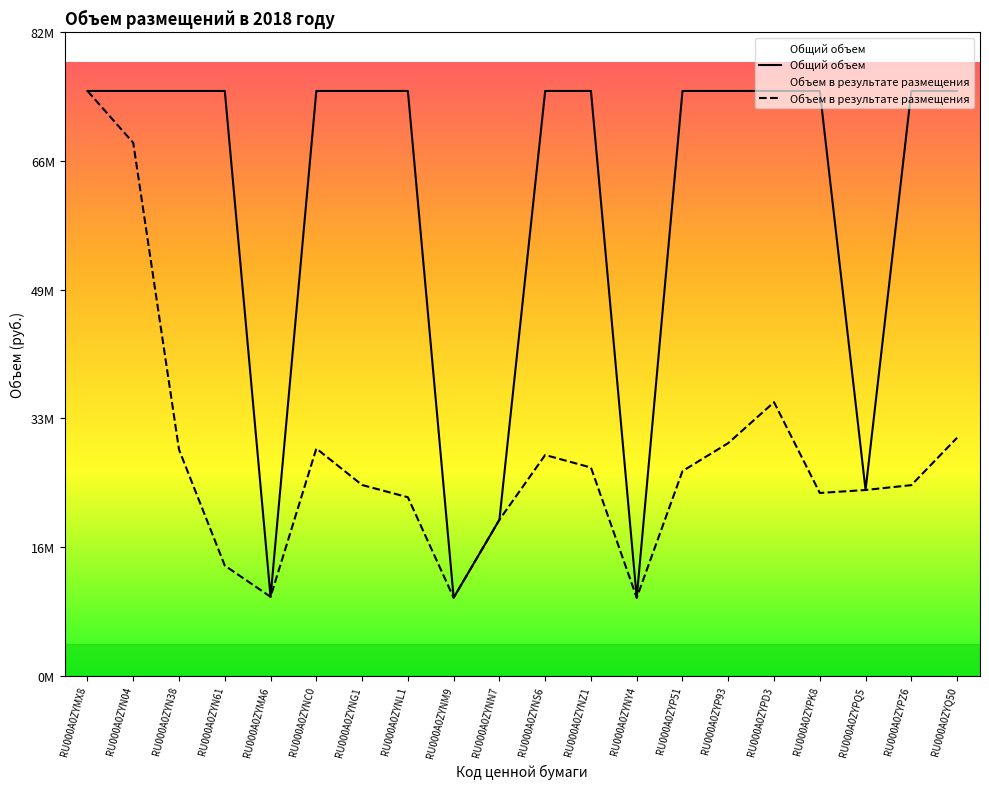

True or false: Общий объем has a value of 4027428 at RU000A0ZYNM9.

False